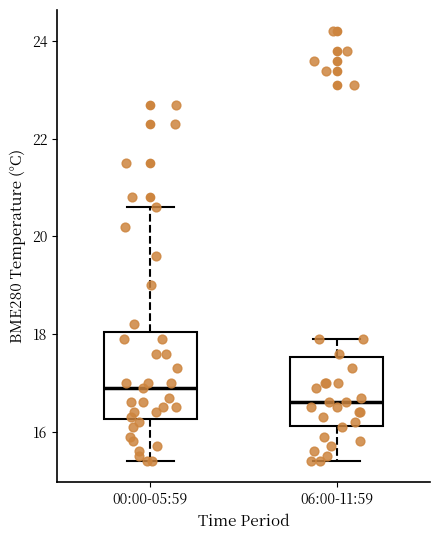

Where is the lower edge of the box for 00:00-05:59 on the y-axis? The values are not printed on the chart, so give them approximately, as read against the axis.

16.2